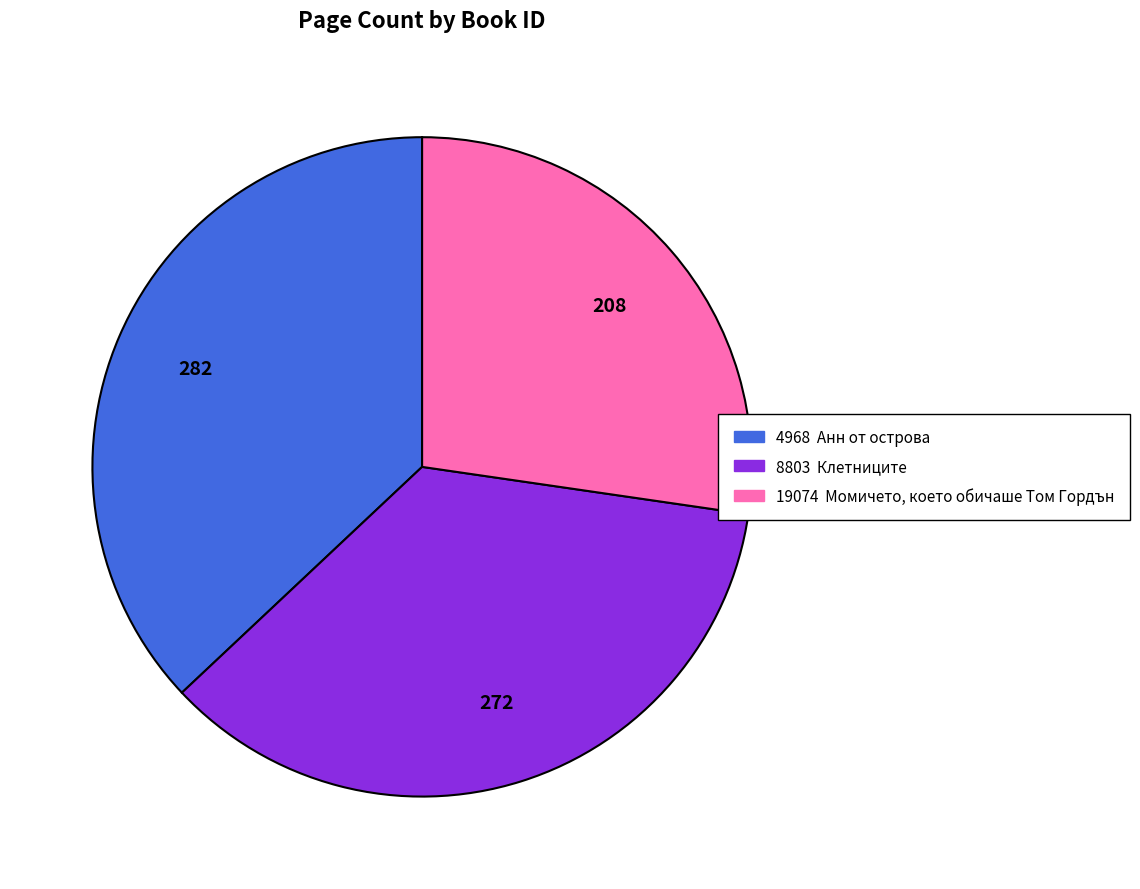

Which has a higher value, 8803 or 19074?

8803